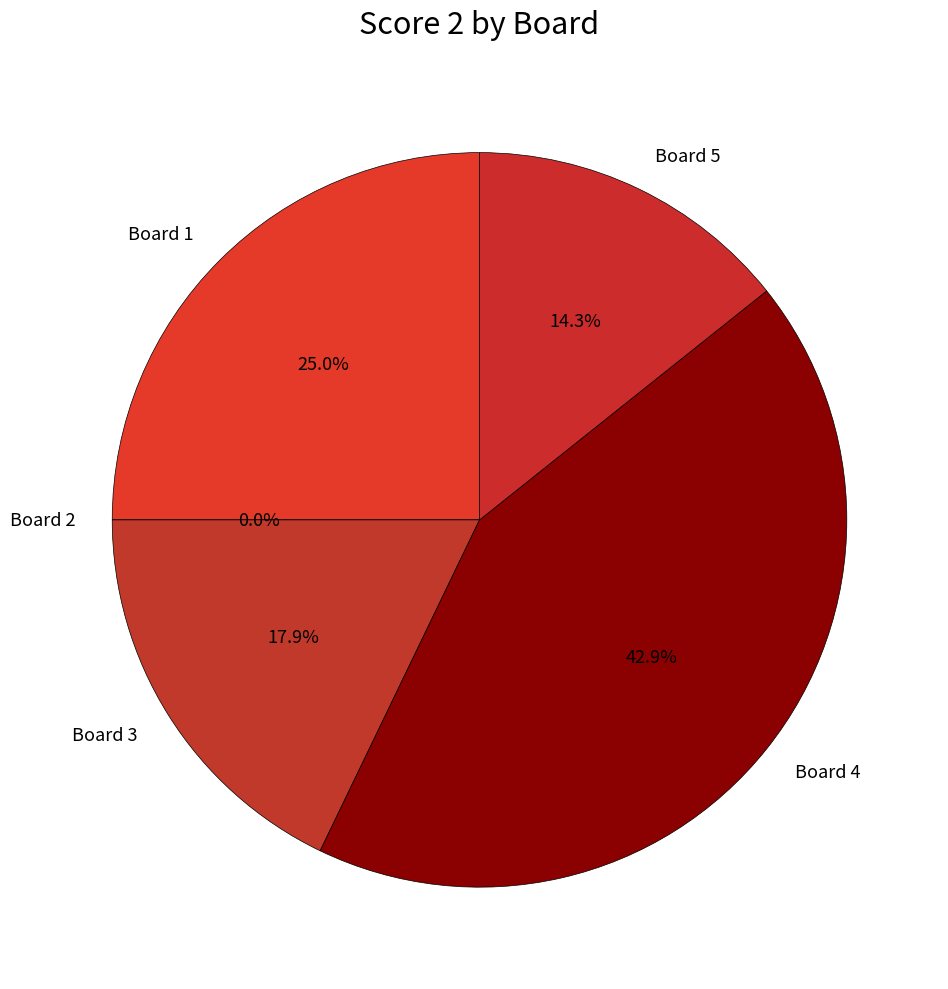

Does Board 3 account for over 50% of the chart?

No